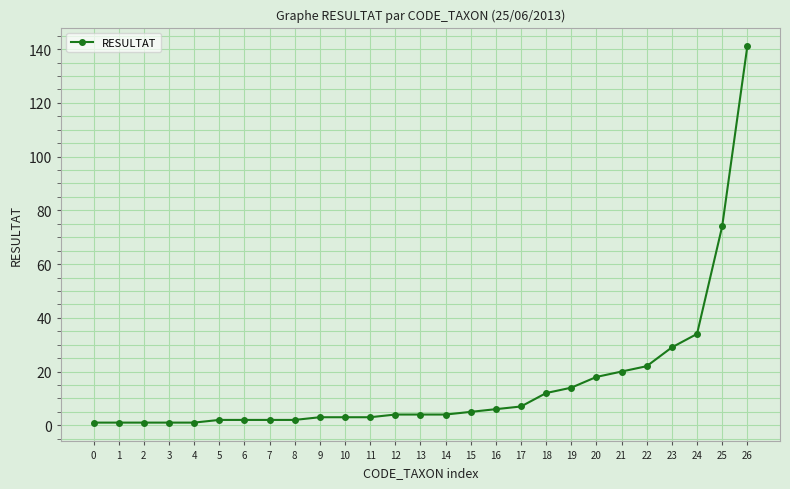

What is the maximum value shown in the chart?

141